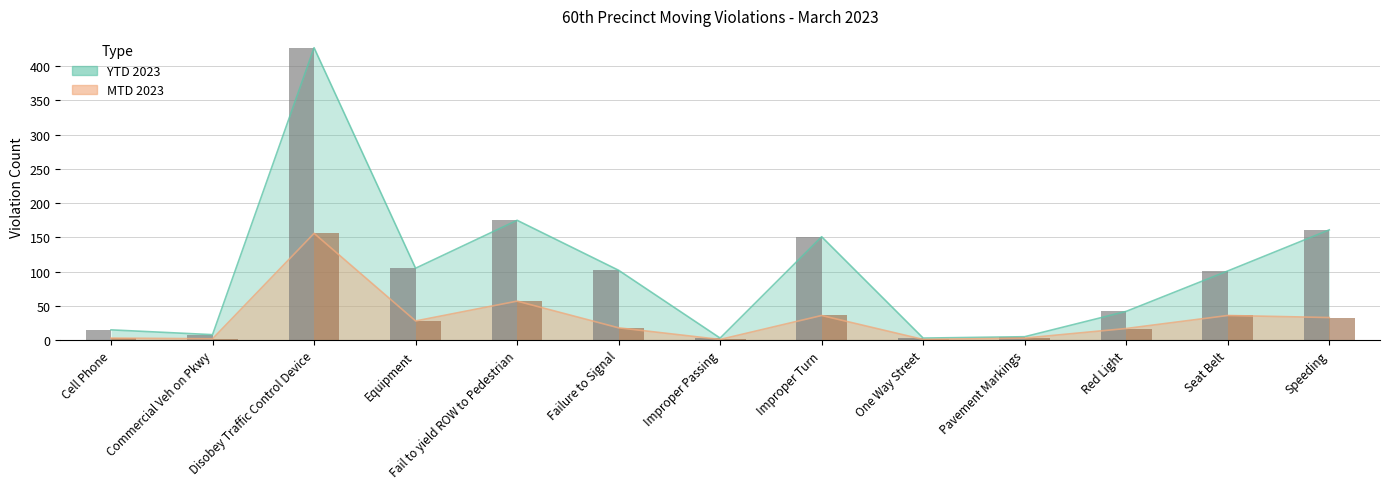

Which has a higher value, Disobey Traffic Control Device or Cell Phone?

Disobey Traffic Control Device